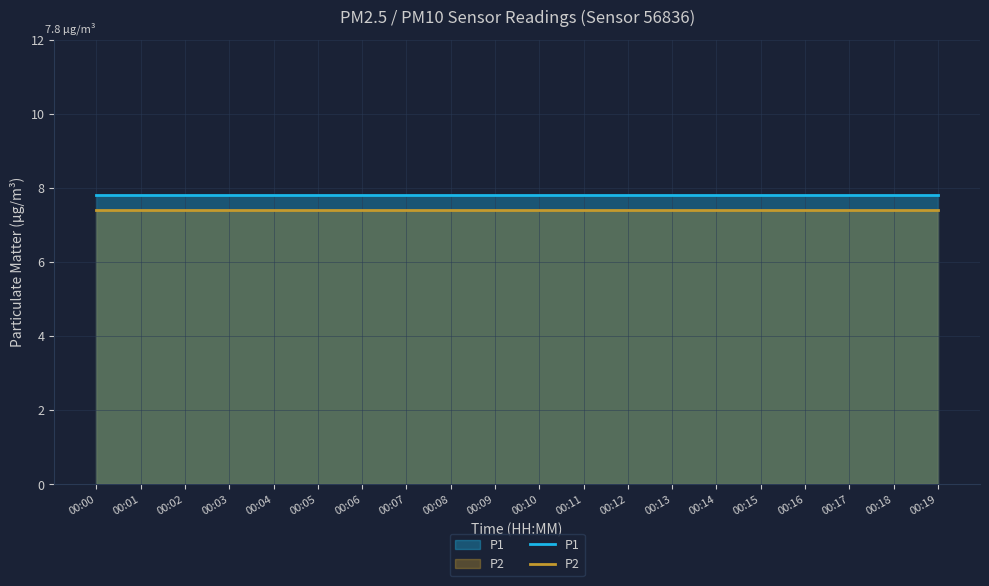

Is it true that P1 equals 3.3 at 00:10?

False